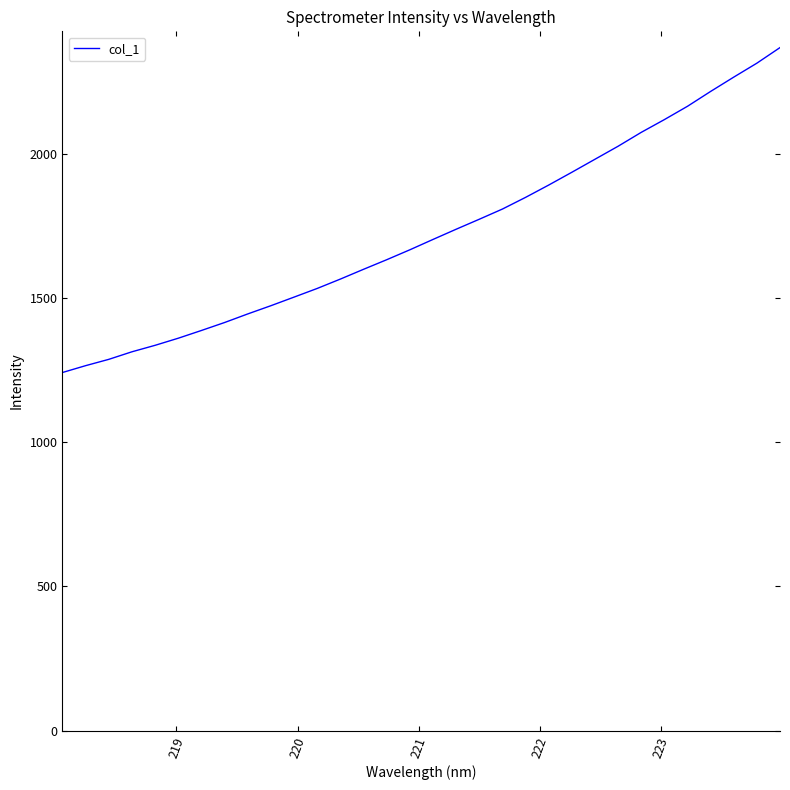

What is the difference between the maximum and minimum values?

1126.2